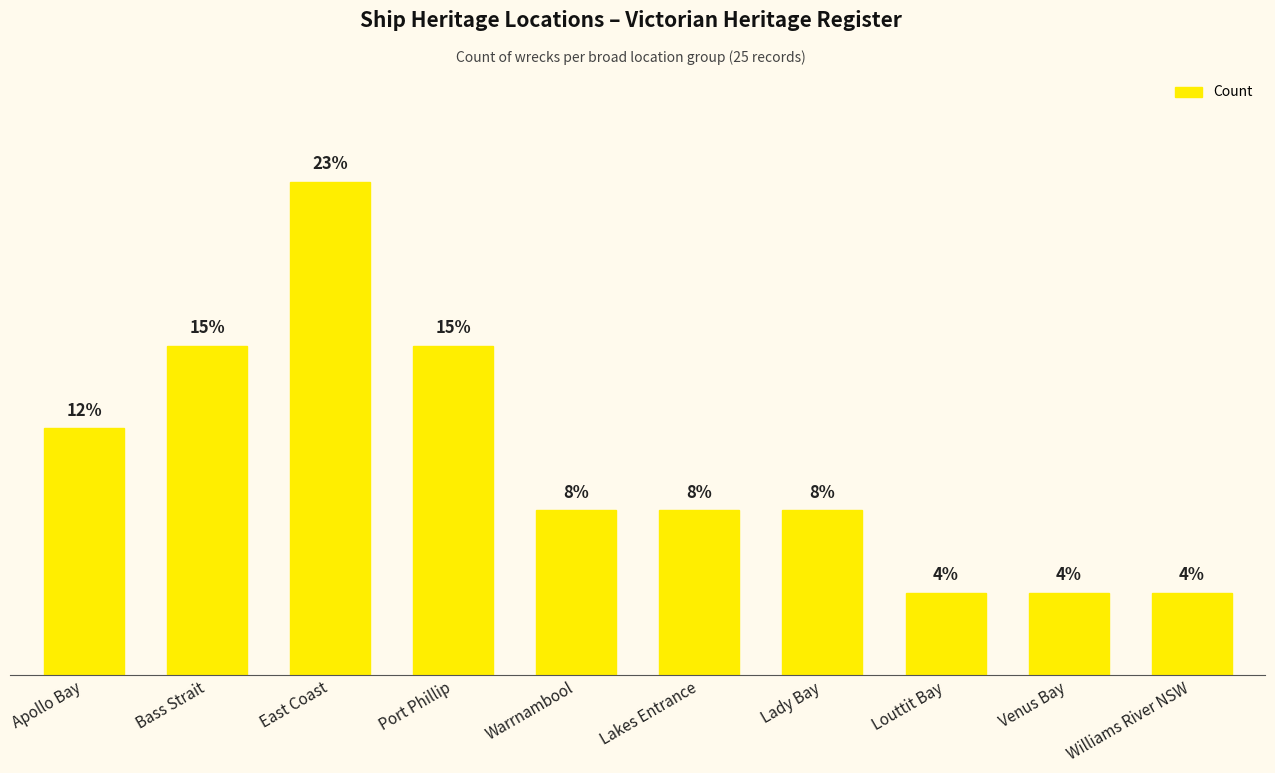

The chart shows a value of 3.8 at Venus Bay. True or false?

True